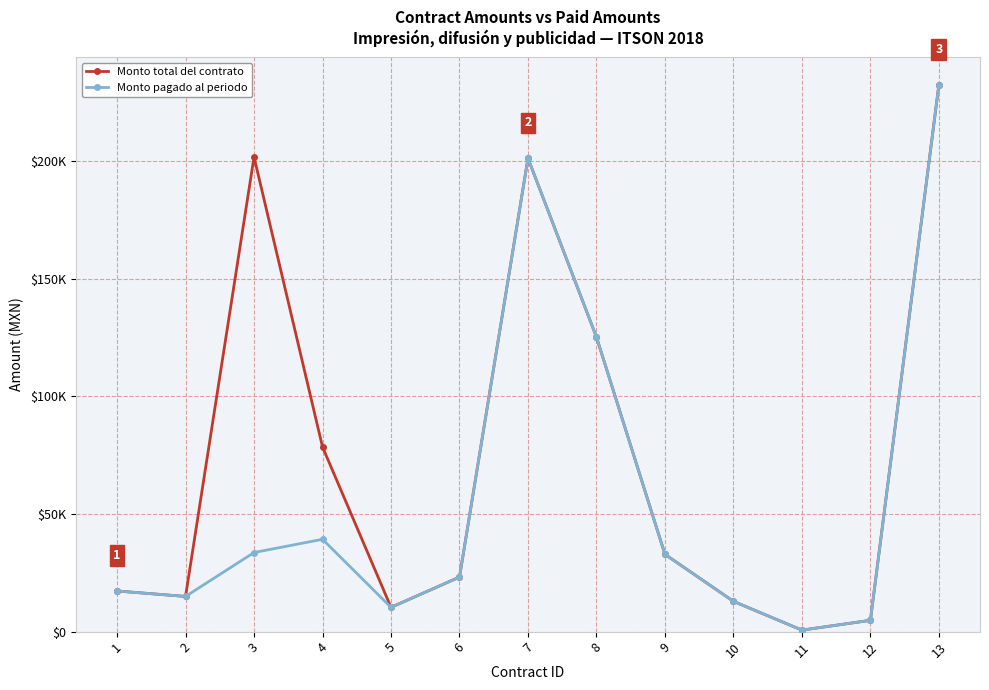

True or false: Monto total del contrato has more than 2 points higher than both neighbors.

False